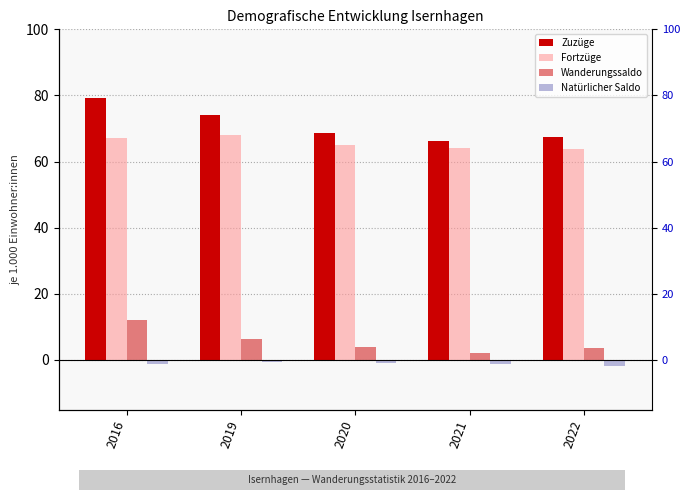

What is the minimum value for Zuzüge?

66.2